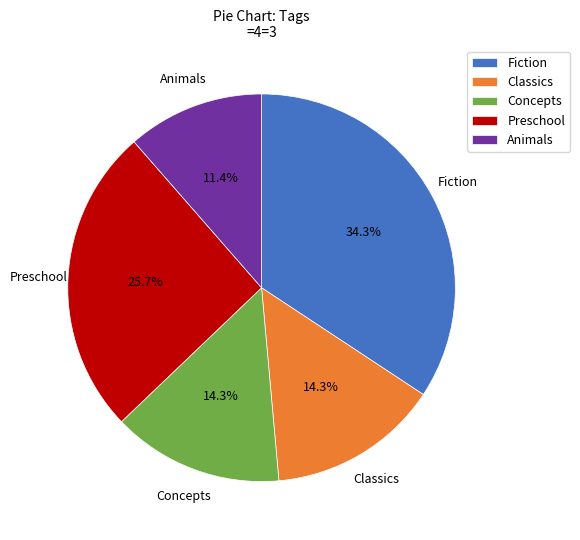

To the nearest percent, what percentage of the pie is Concepts?

14%